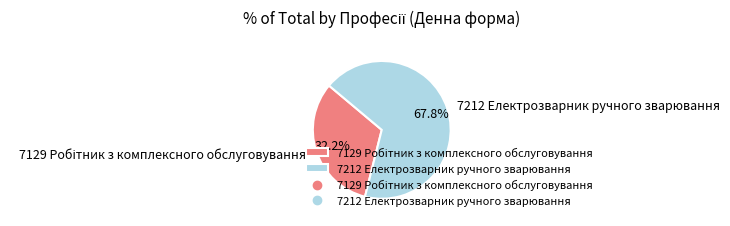

How many slices are in this pie chart?

2